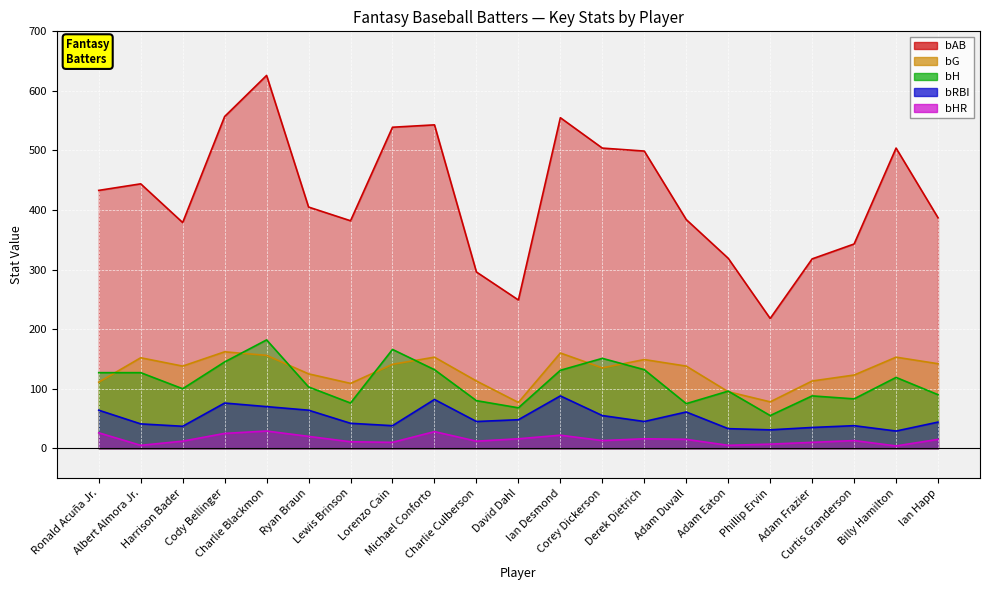

At how many categories does at least one series exceed 93?

21